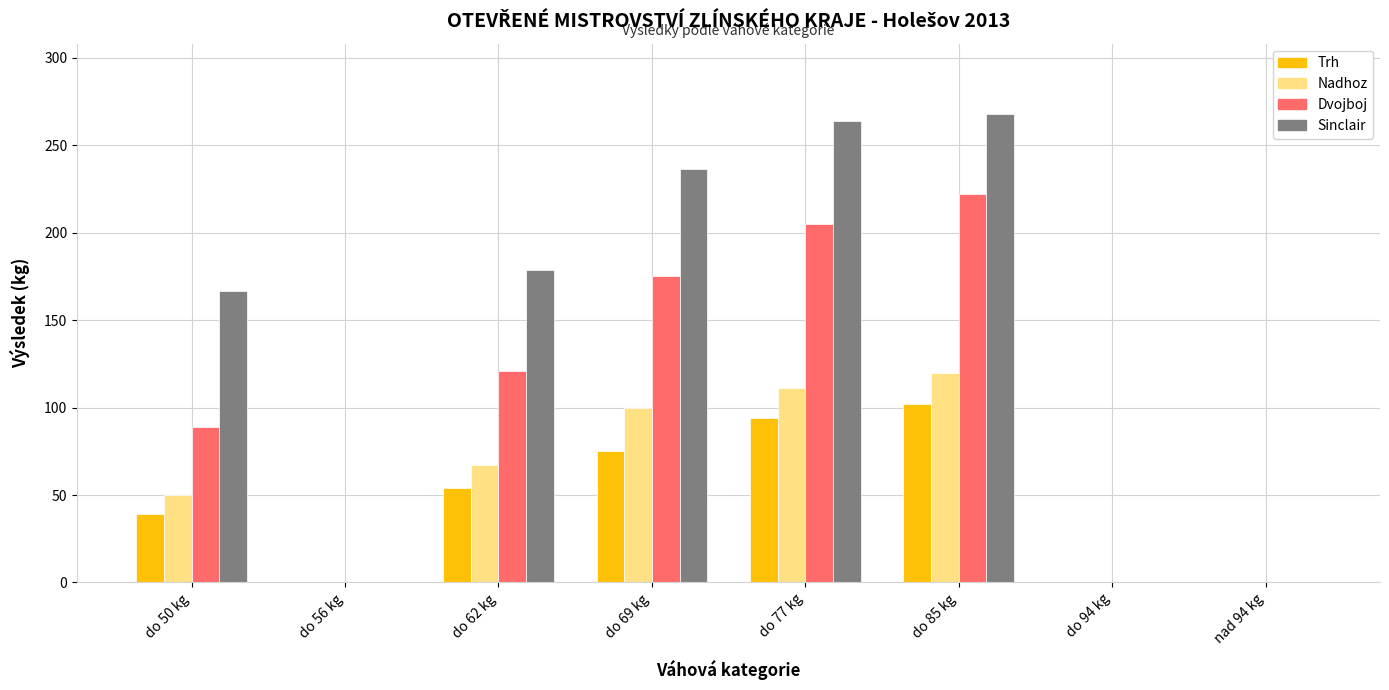

What is the highest value of the Nadhoz series?

120.0